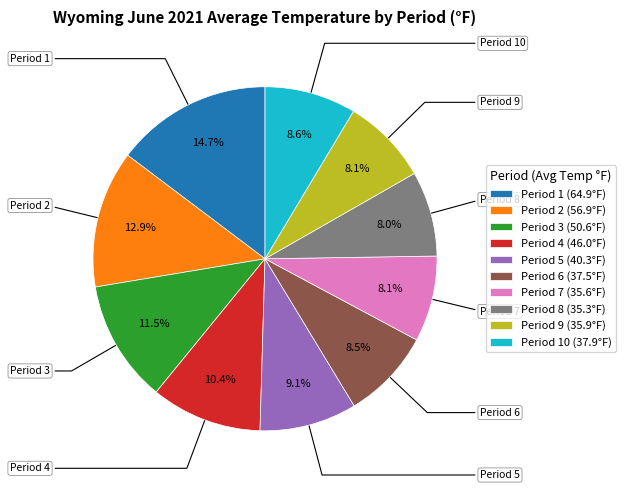

Which category has the biggest portion of the pie?

Period 1 (64.9°F)